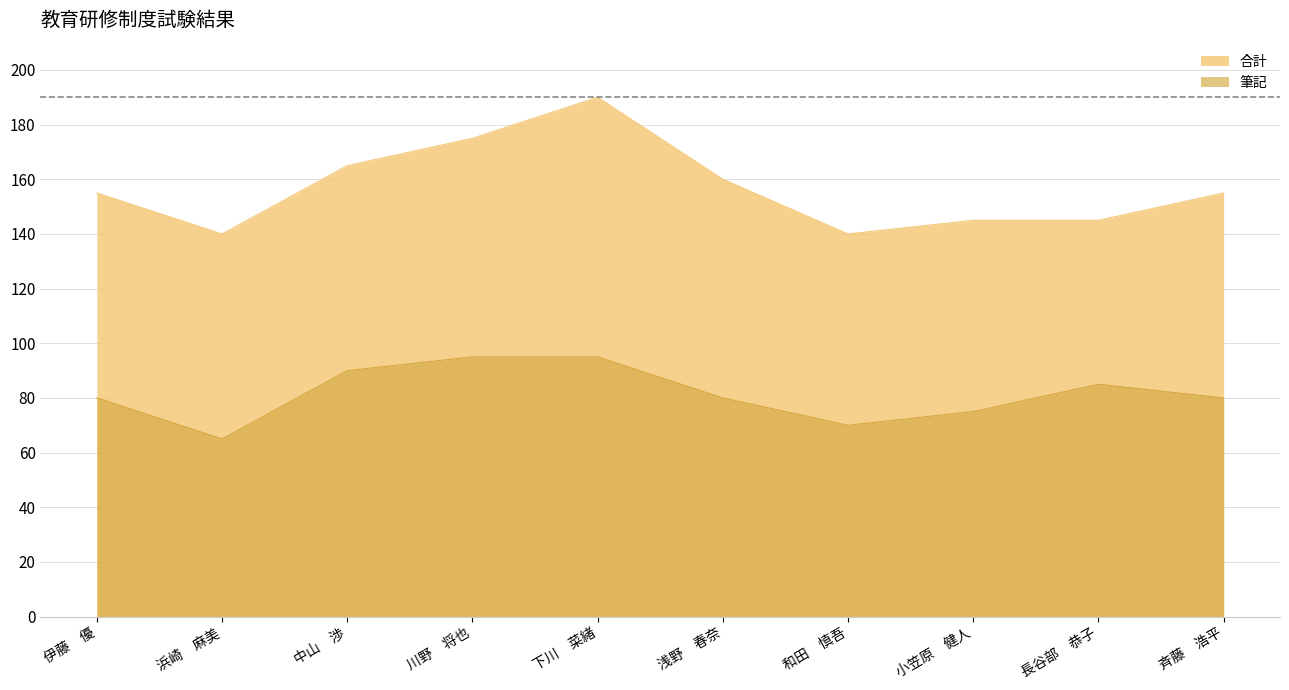

At which label is 合計 closest to 165?

中山　渉